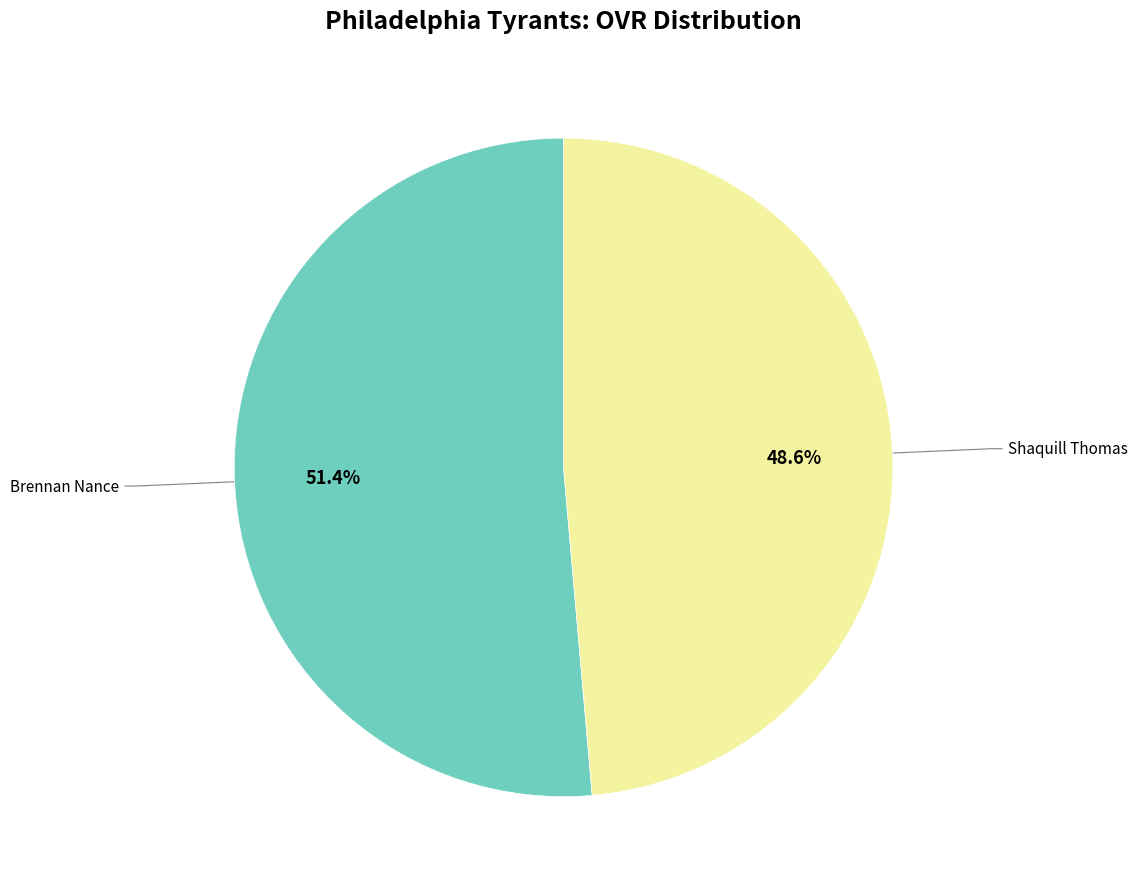

Is it true that Shaquill Thomas is 54% of the pie?

False